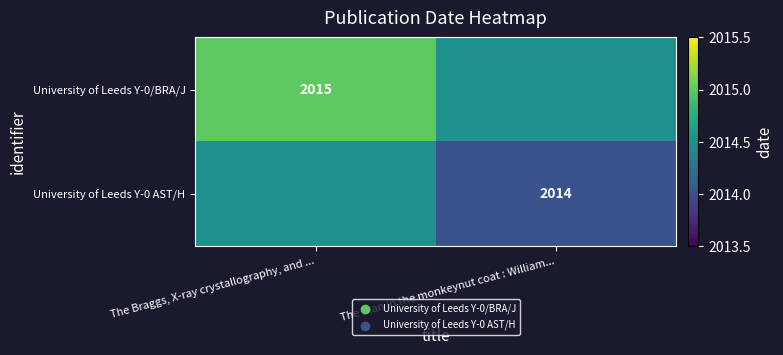

The University of Leeds Y-0/BRA/J series shows 2015.0 at The Braggs, X-ray crystallography, and .... True or false?

True